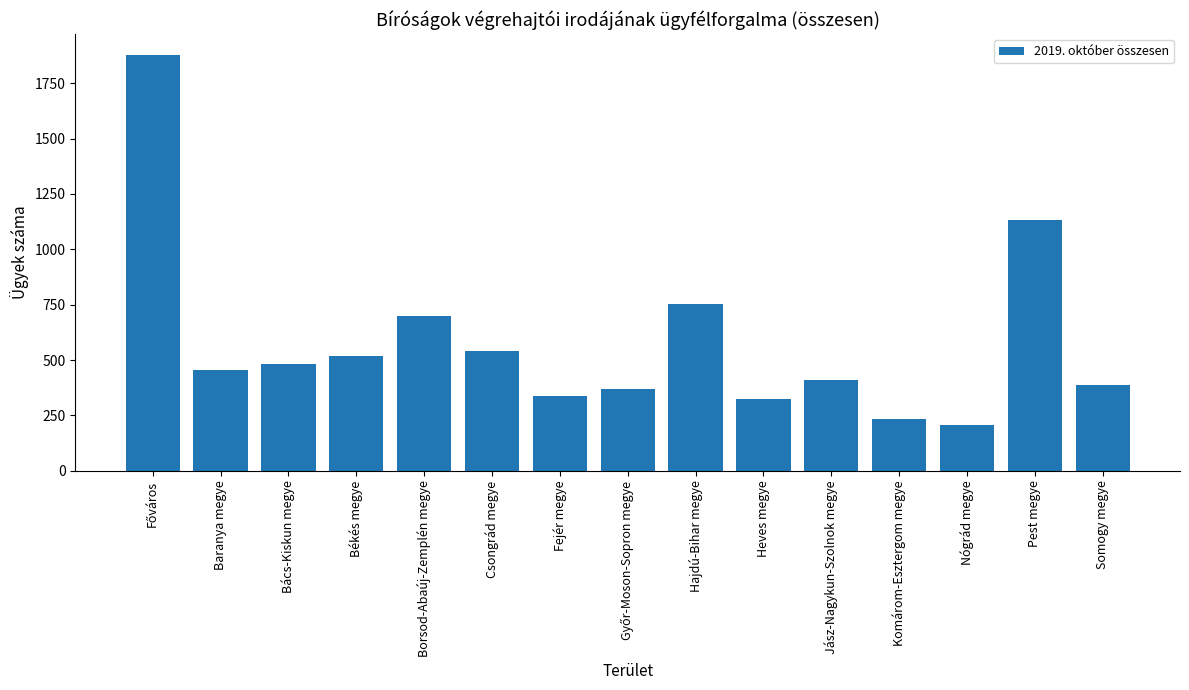

What is the ratio of the value at Fejér megye to the value at Jász-Nagykun-Szolnok megye?

0.8